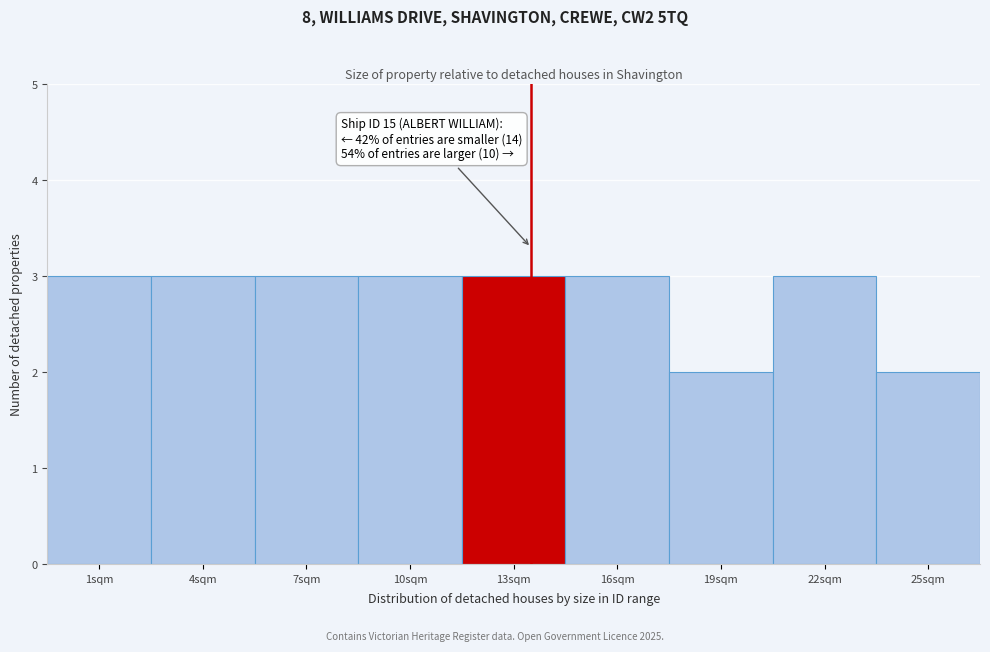

Reading left to right, what are all the values shown in this chart?

3	3	3	3	3	3	2	3	2